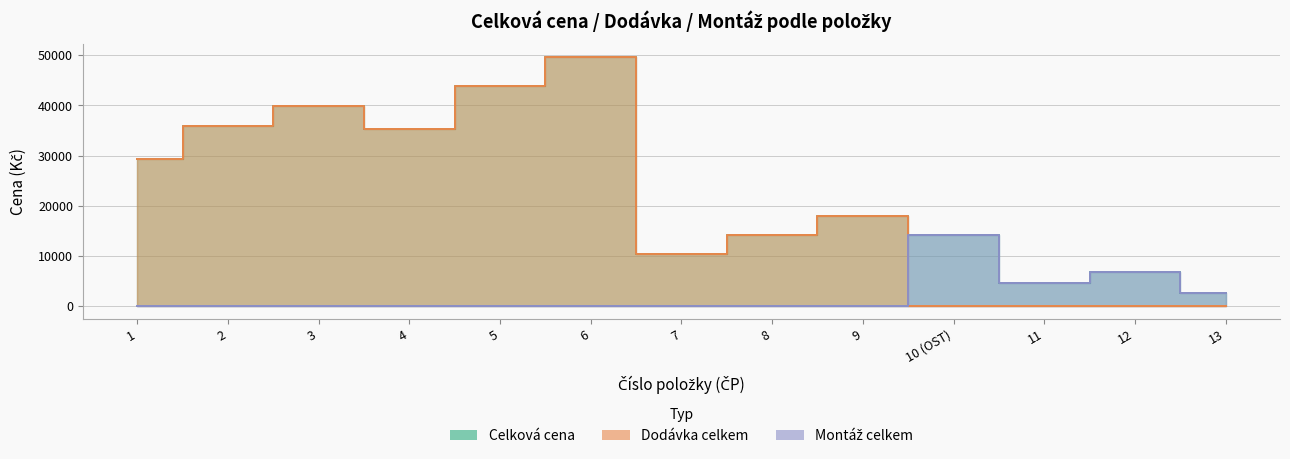

Does the chart have visible grid lines?

Yes